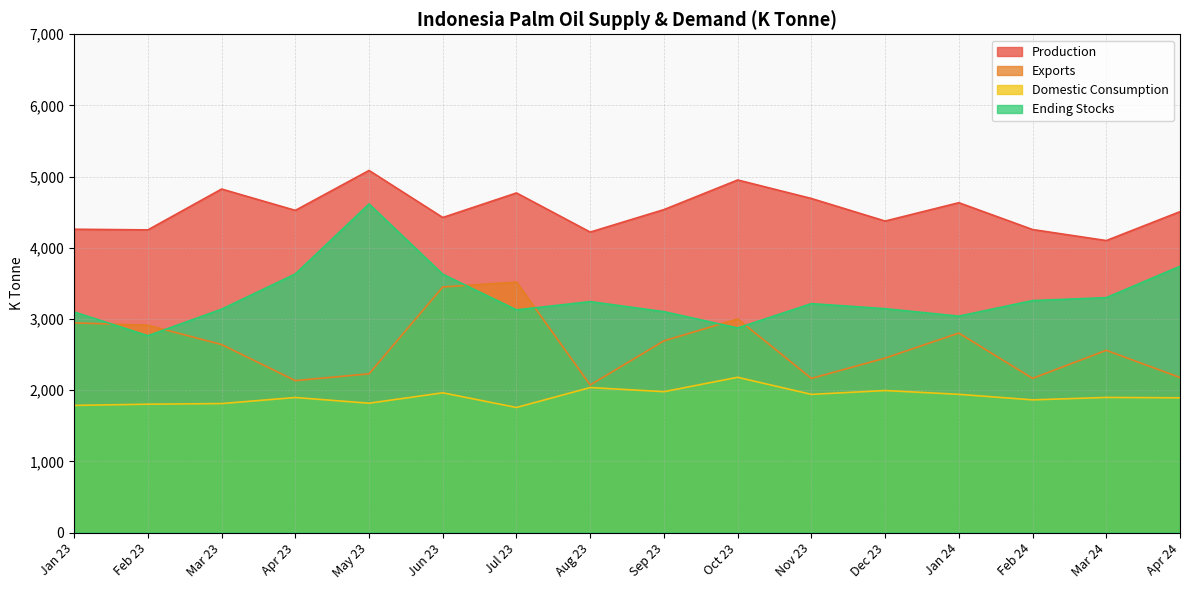

What are all the series names shown in the legend?

Production, Exports, Domestic Consumption, Ending Stocks